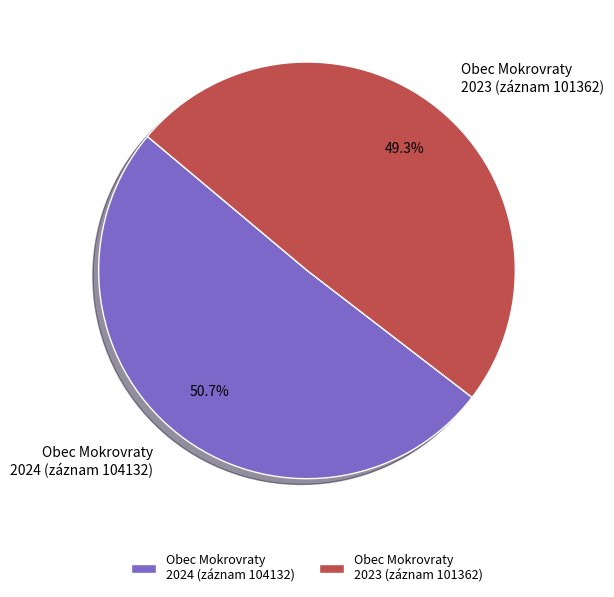

To the nearest percent, what is the difference between the largest and smallest slice percentages?

1%